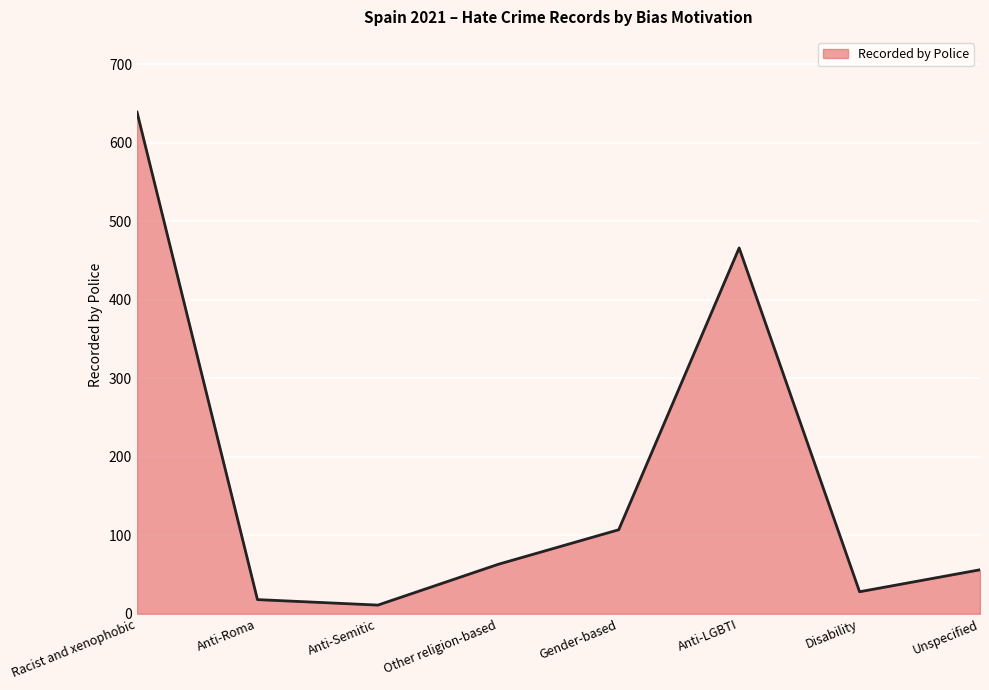

The value at Racist and xenophobic is 262. True or false?

False